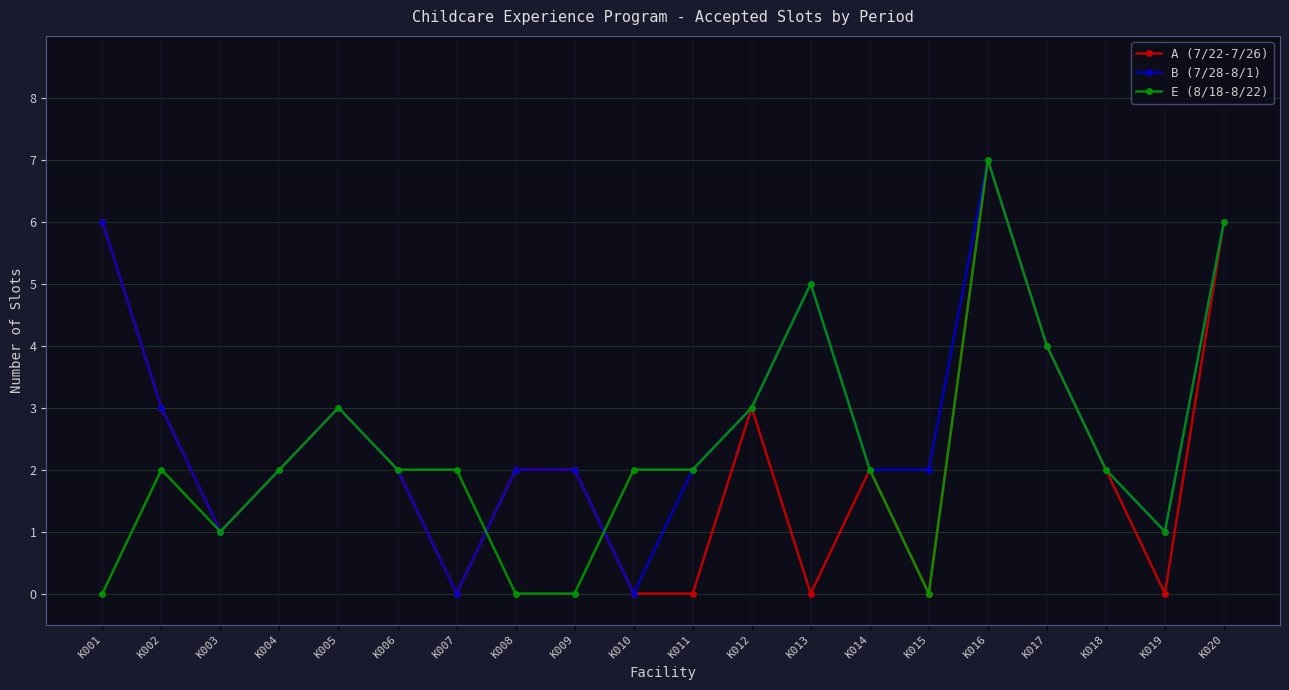

Which series has the largest total across all categories?

B (7/28-8/1)